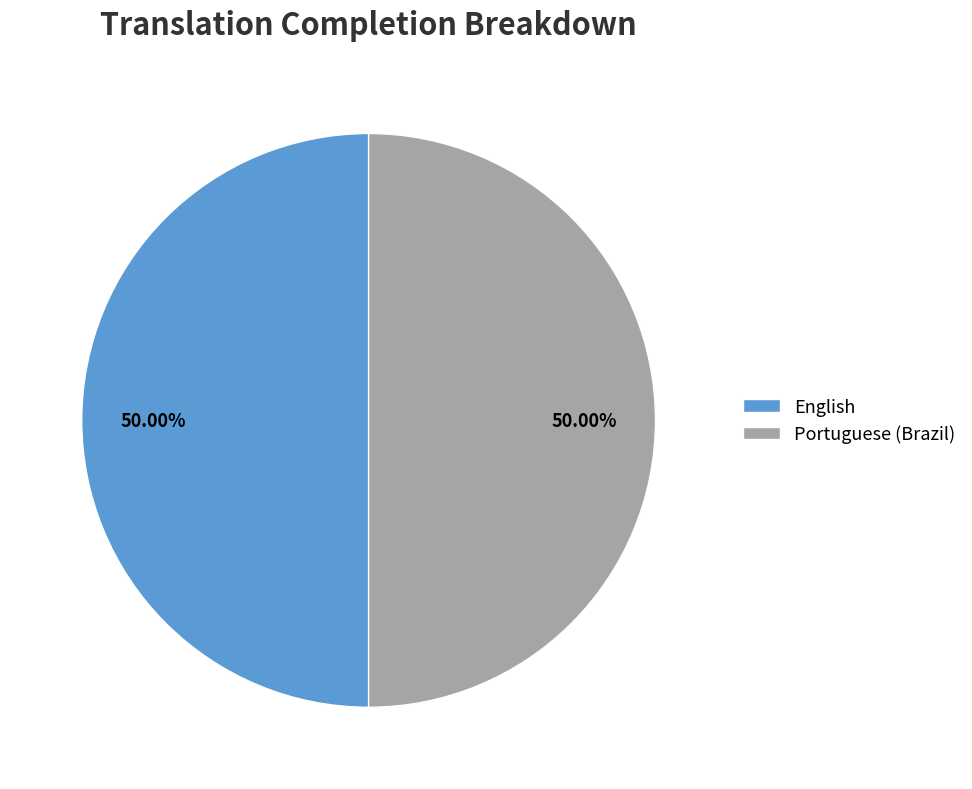

Count the number of slices in the pie.

2